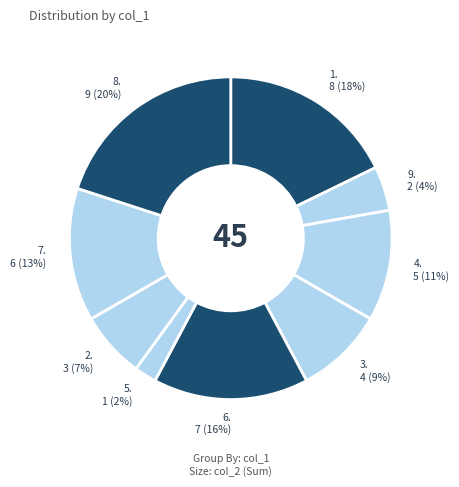

True or false: 2 accounts for 15% of the total.

False